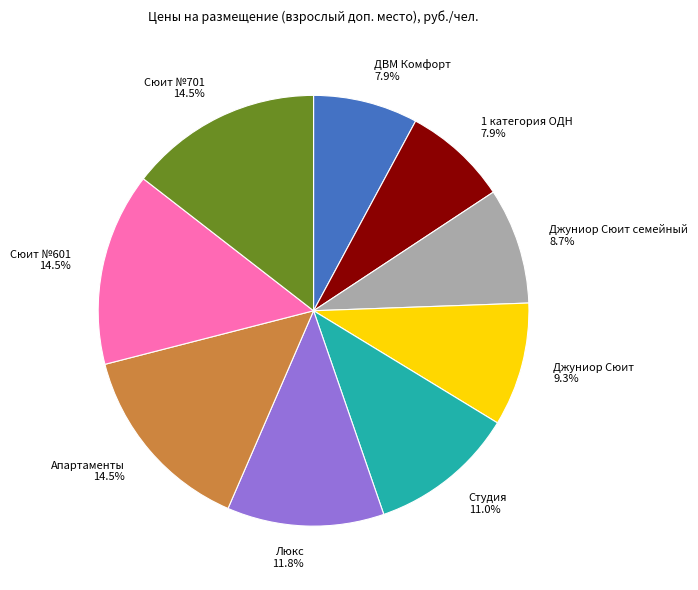

To the nearest percent, what is the combined percentage of Сюит №701 and ДВМ Комфорт?

22%